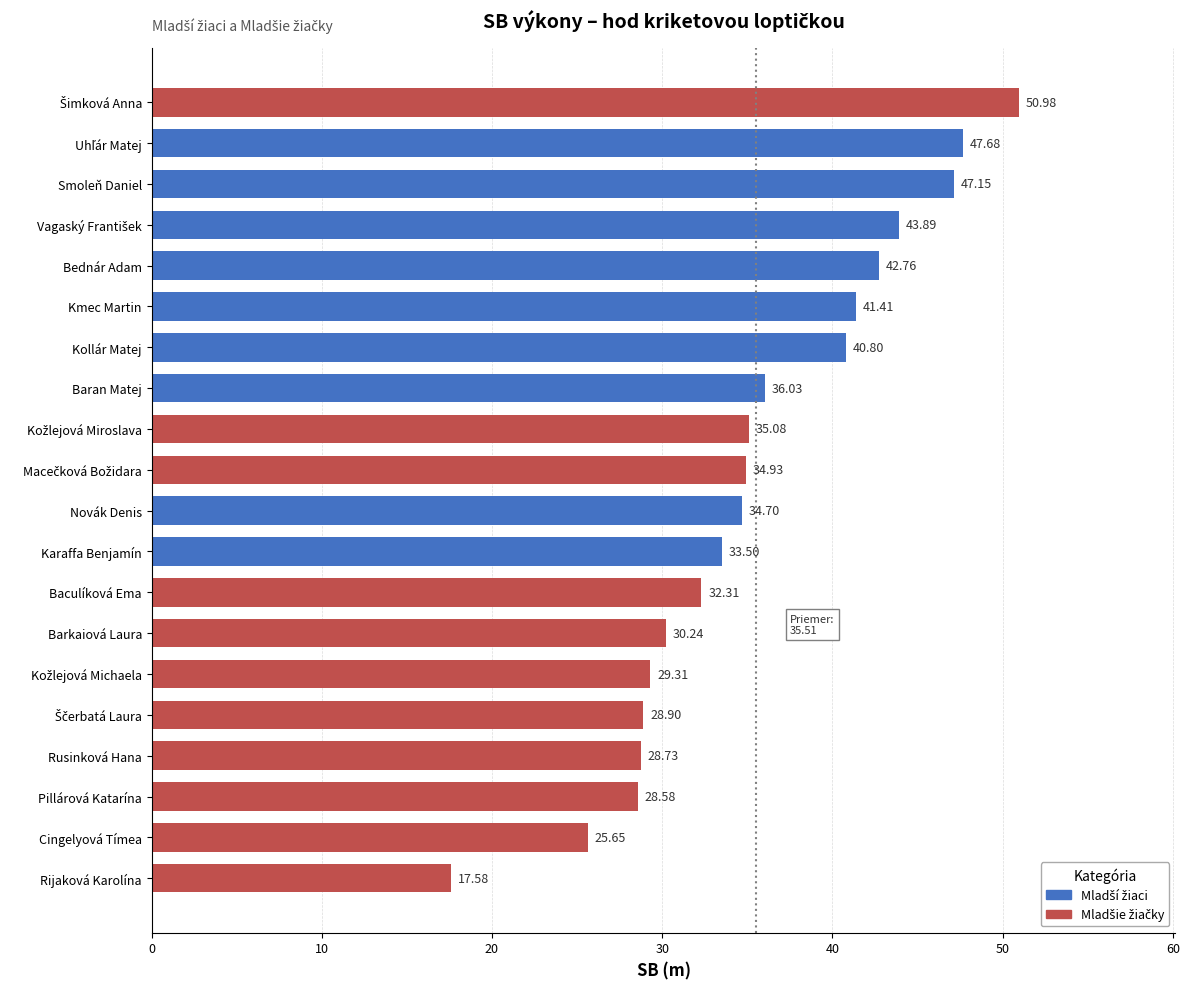

What is the difference between the values at Pillárová Katarína and Karaffa Benjamín?

4.9